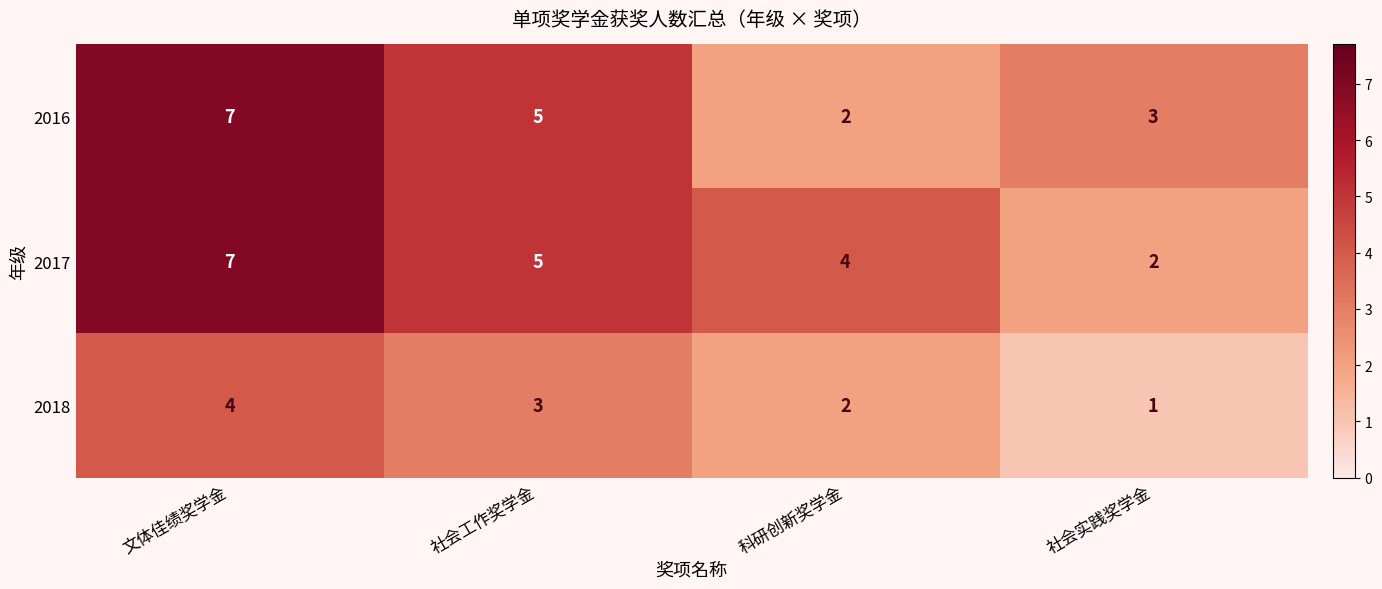

What is the difference between the maximum and minimum values in the 2018 series?

3